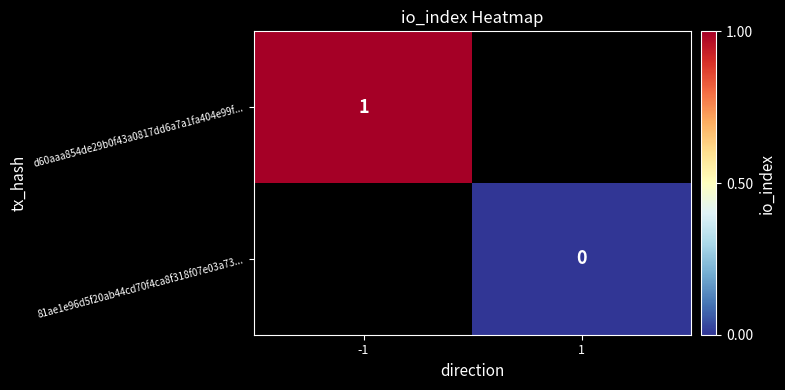

Is it true that d60aaa854de29b0f43a0817dd6a7a1fa404e99f... equals 1 at -1?

True